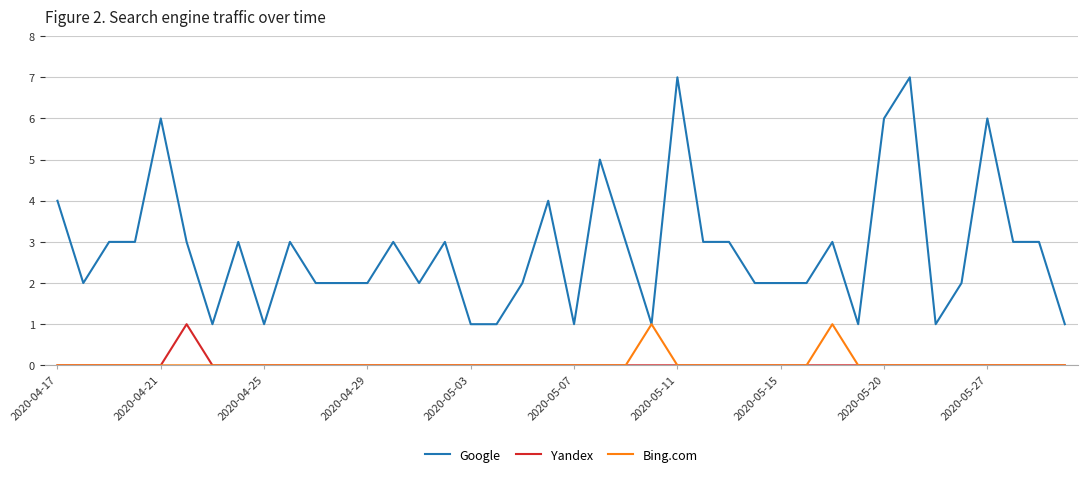

True or false: Google and Yandex cross at least once.

False